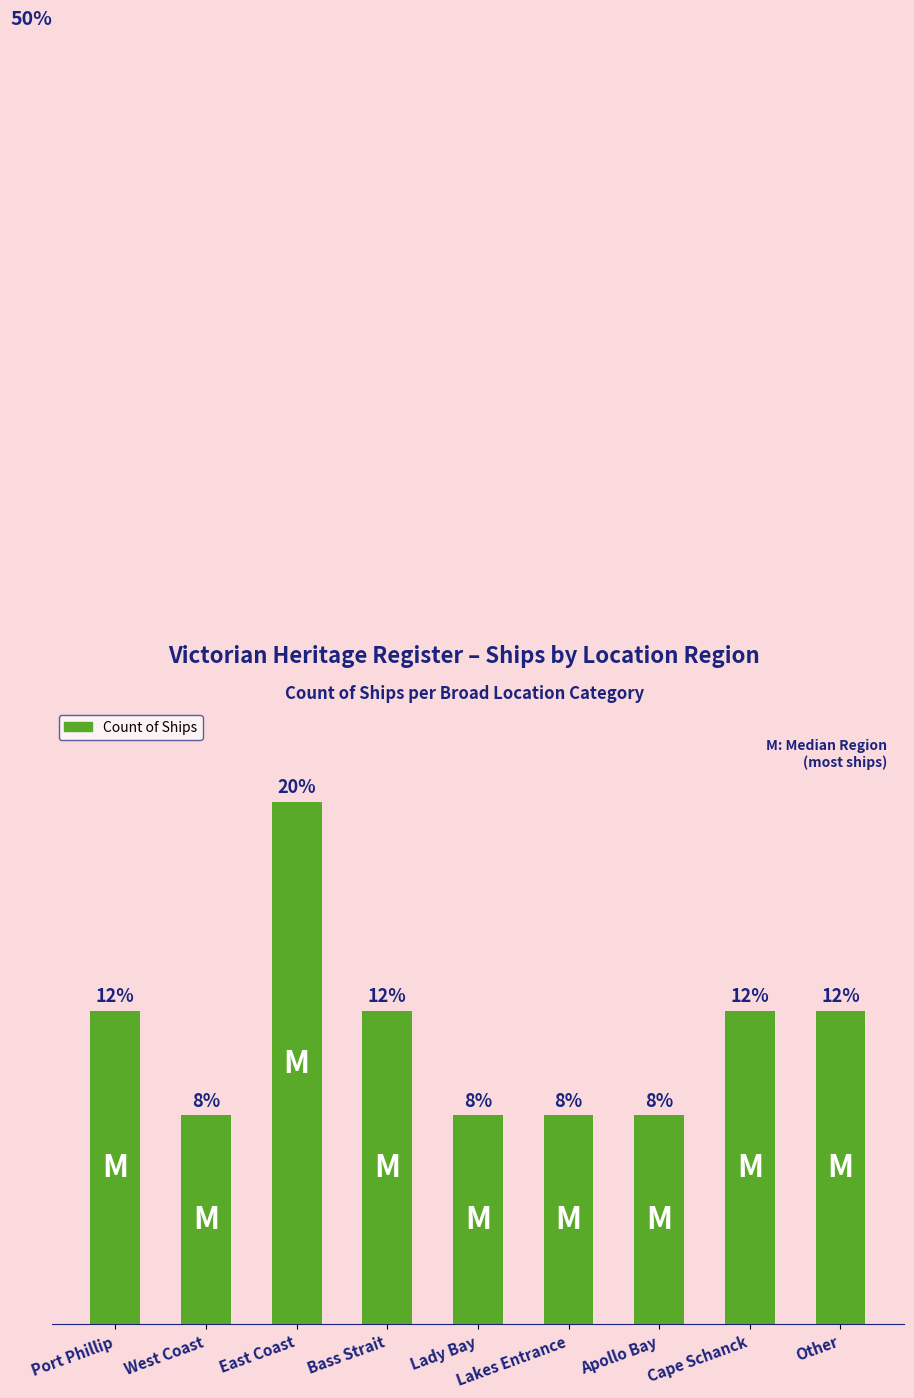

What position from the left is Port Phillip?

1